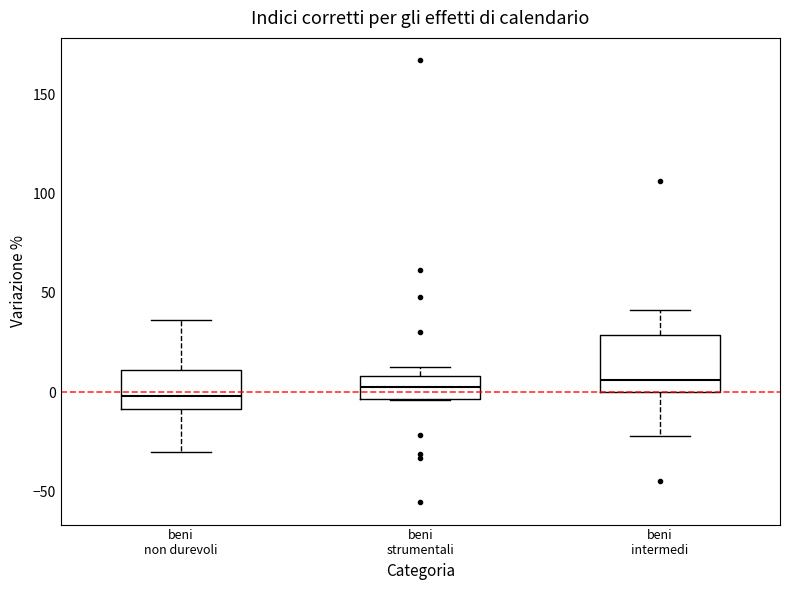

Comparing the boxes themselves (not the whiskers), which one is the tallest?

beni intermedi